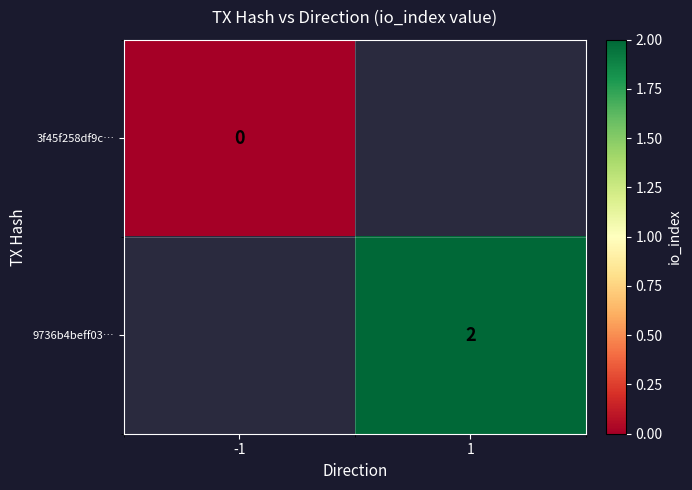

At which category does the chart reach its minimum across all series?

-1